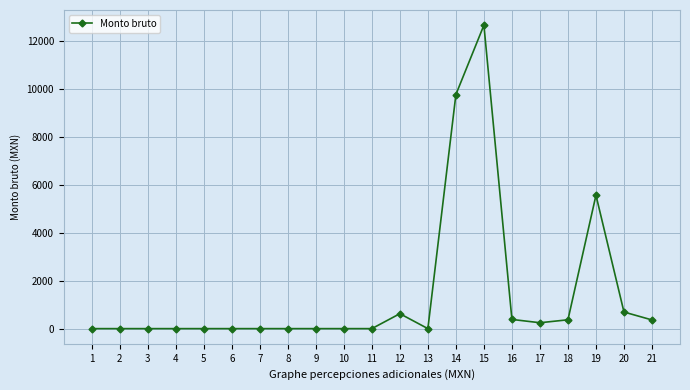

Between 16 and 1, which is larger?

16